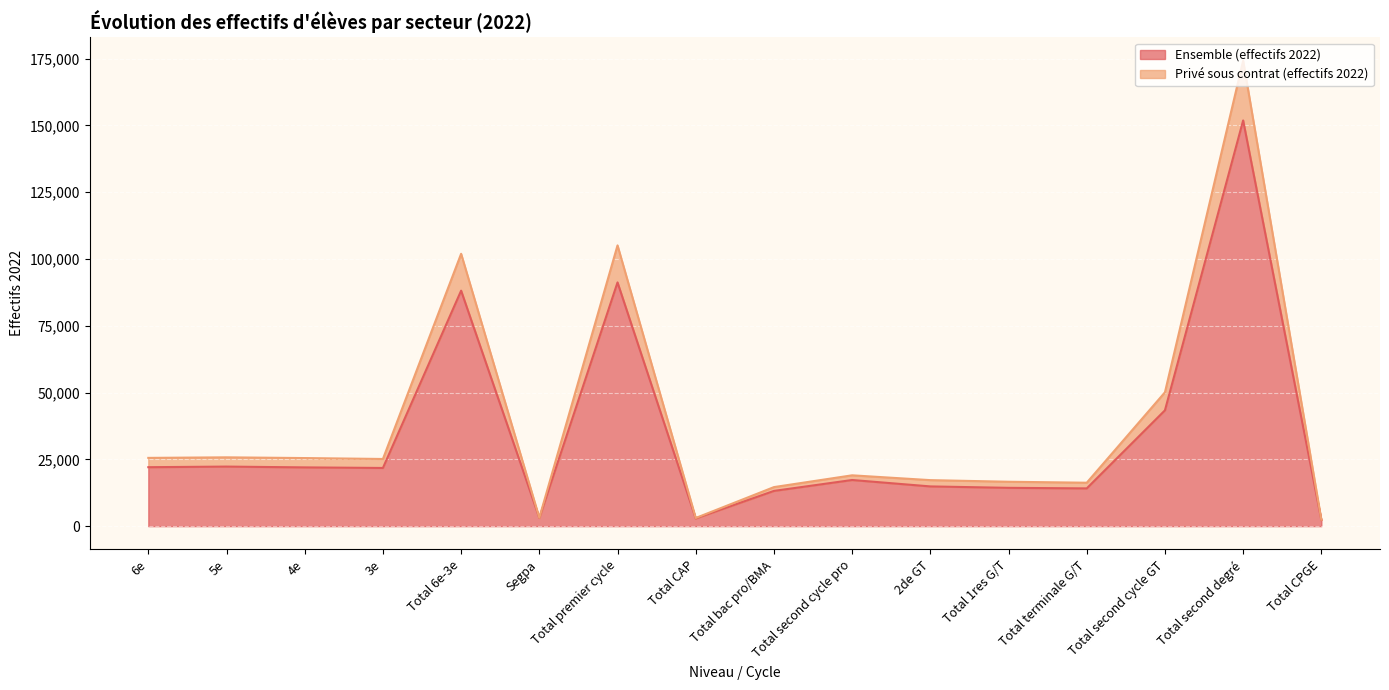

True or false: Ensemble (effectifs 2022) has more than 1 points higher than both neighbors.

True